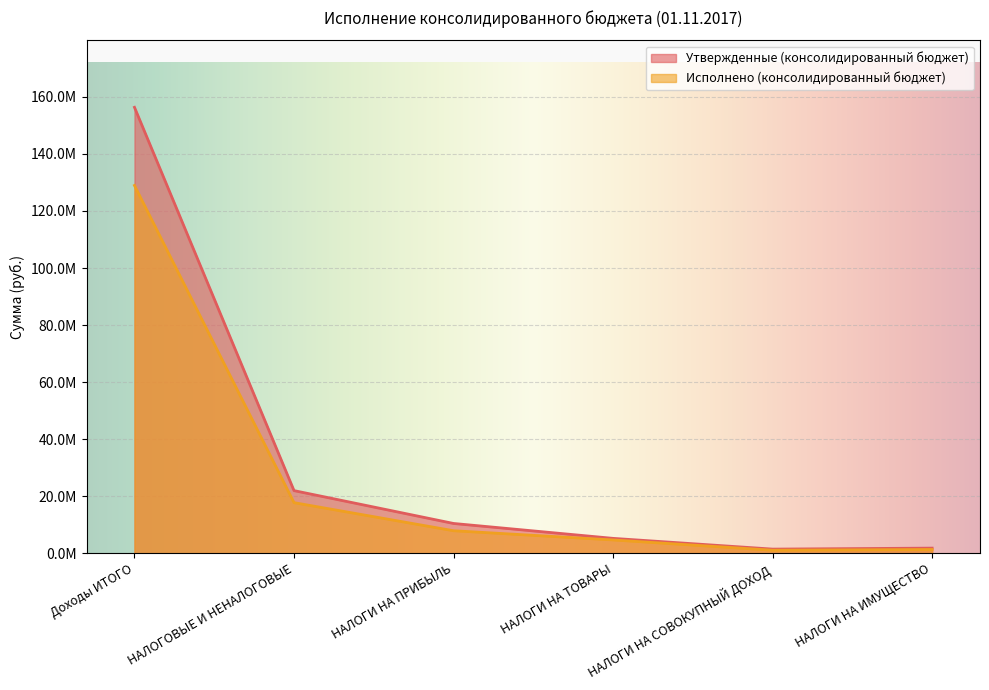

Is the value of Исполнено (консолидированный бюджет) at НАЛОГИ НА ПРИБЫЛЬ greater than the value of Утвержденные (консолидированный бюджет) at НАЛОГИ НА ИМУЩЕСТВО?

Yes